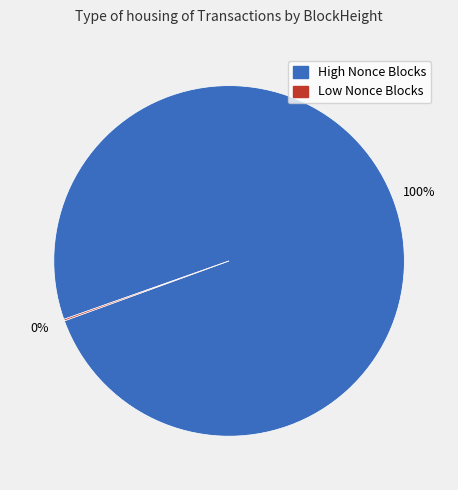

True or false: High Nonce Blocks accounts for 92% of the total.

False